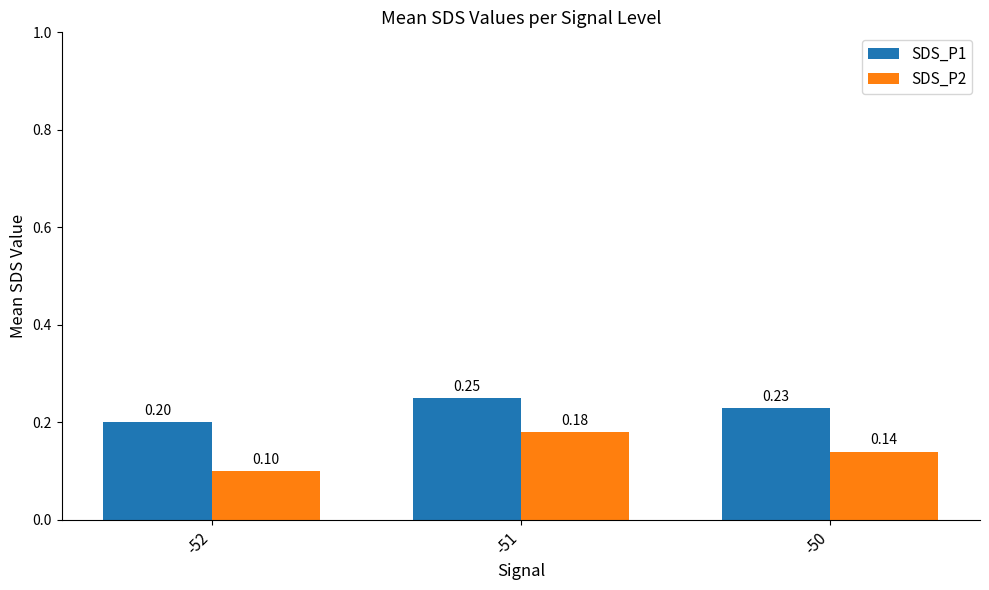

What is the total value across all series at -51?

0.4